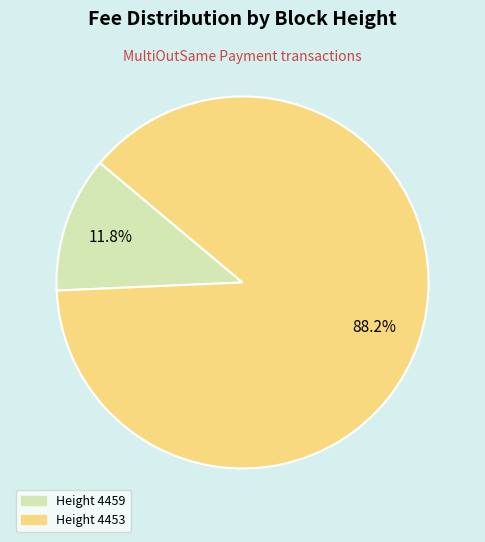

Does any single category account for the majority?

Yes